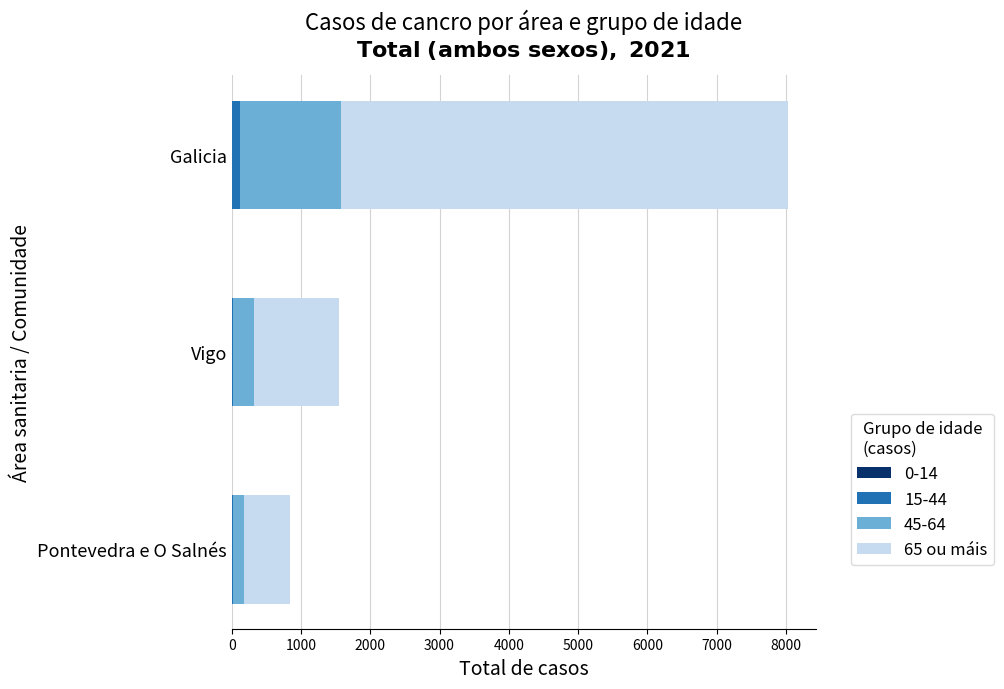

At which category is the sum across all series the highest?

Galicia